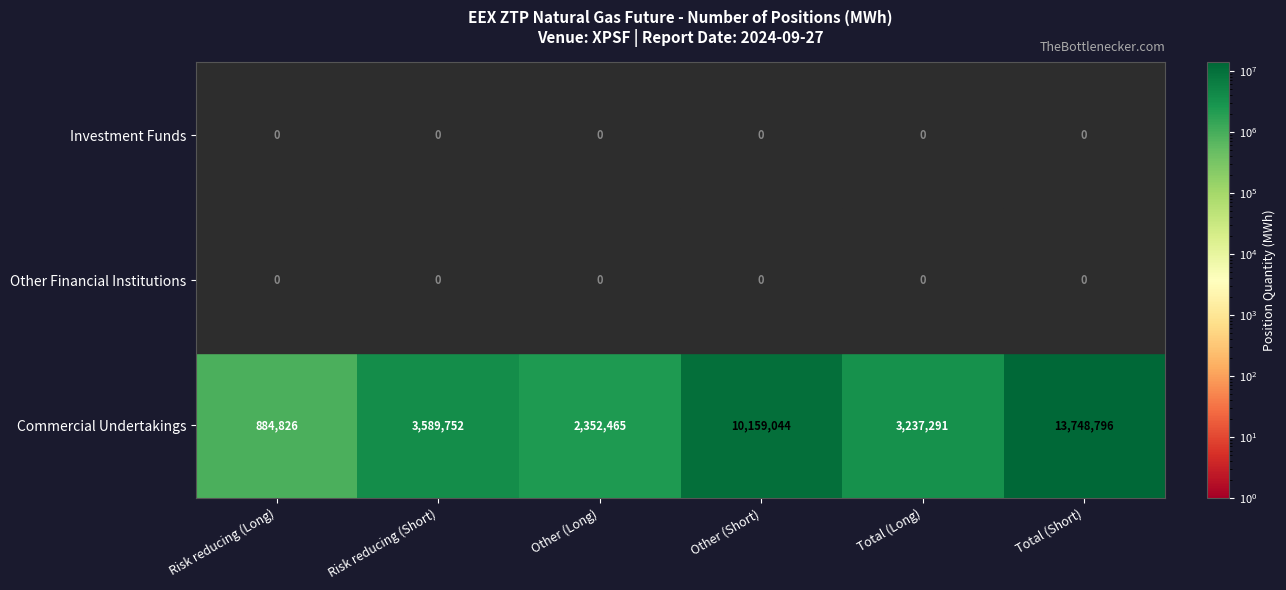

How many distinct data groups are displayed?

3